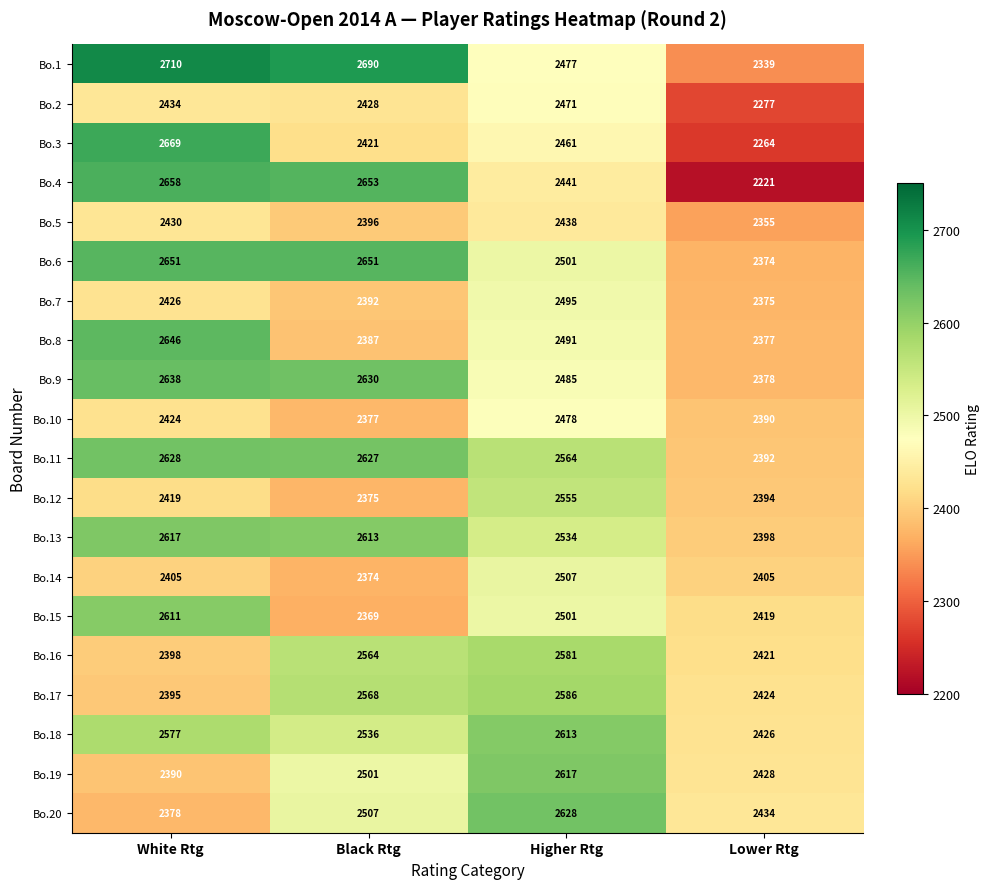

Is it true that Bo.10 equals 2478 at Higher Rtg?

True